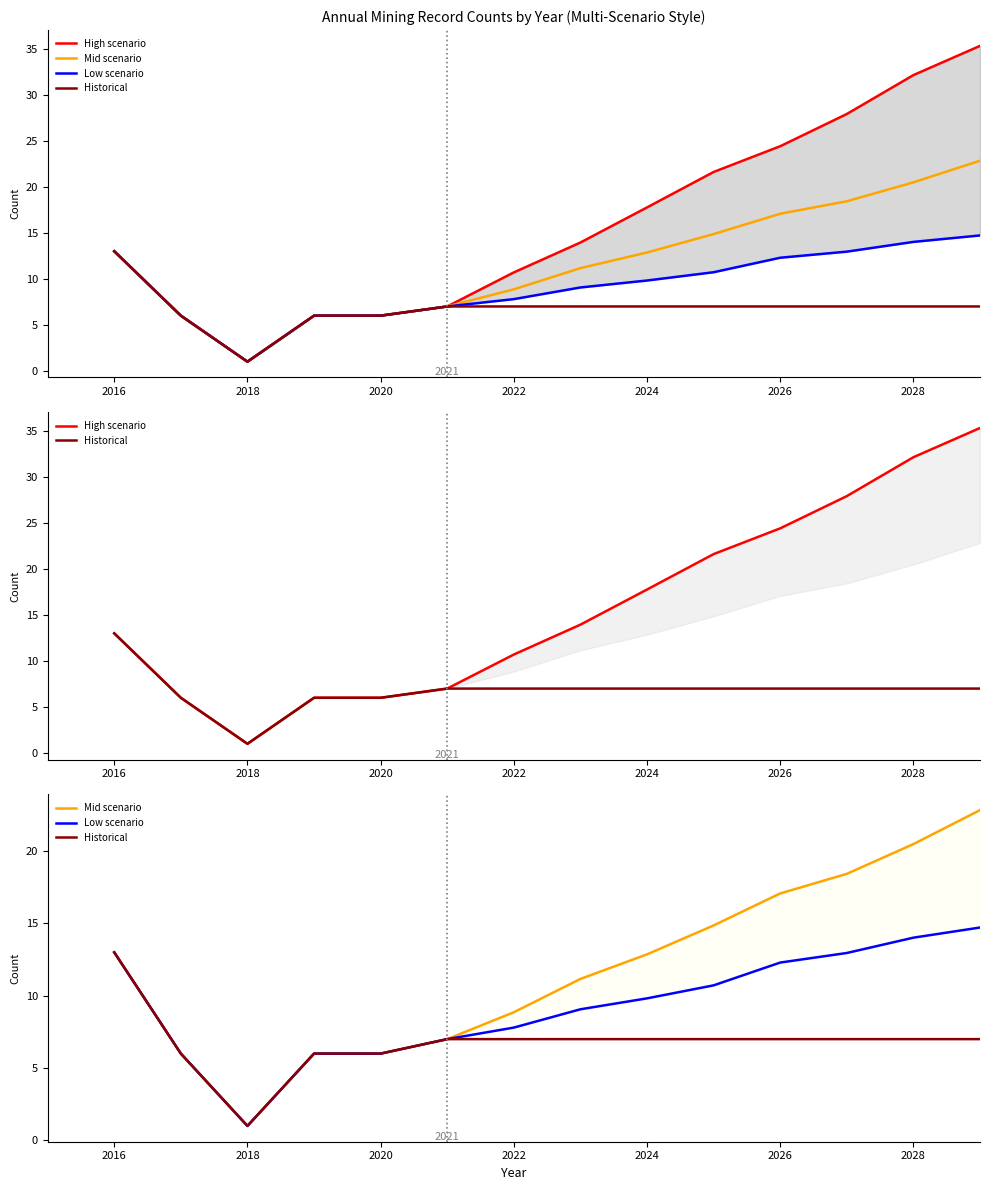

How many data points in Mid scenario are less than 12?

7